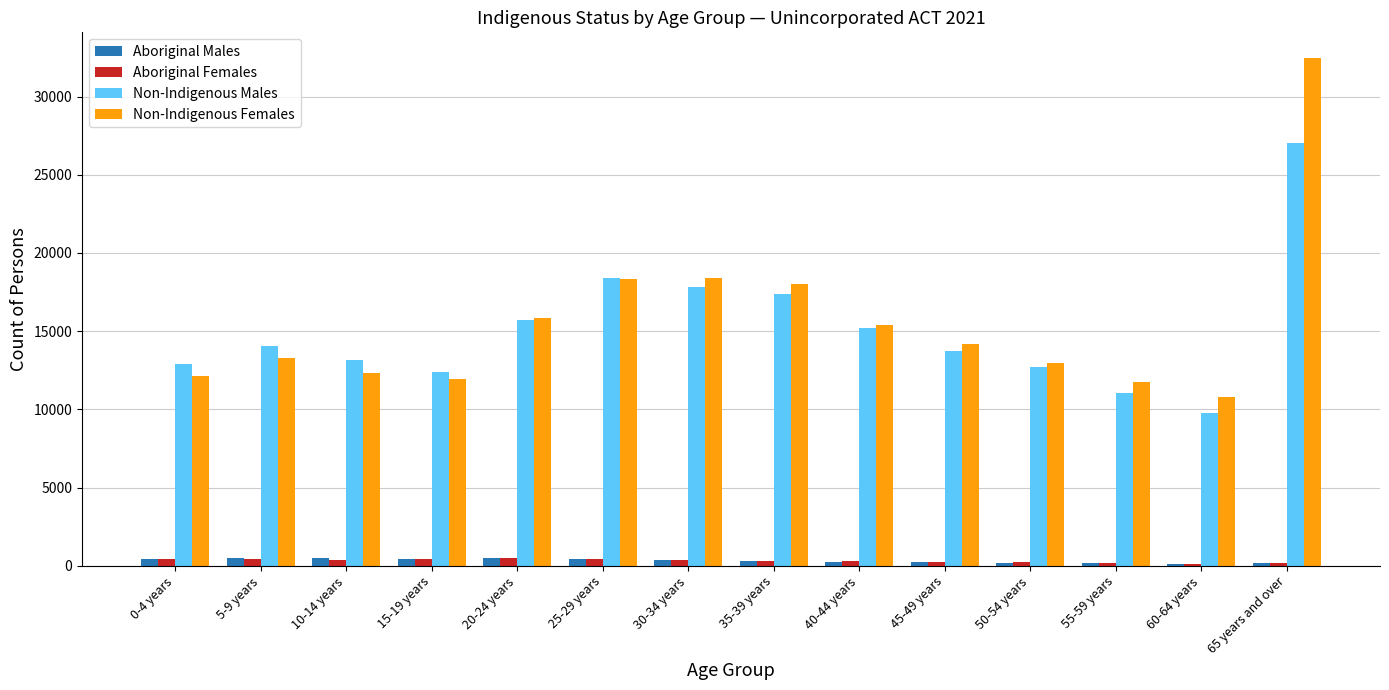

At how many categories does at least one series exceed 9921?

14